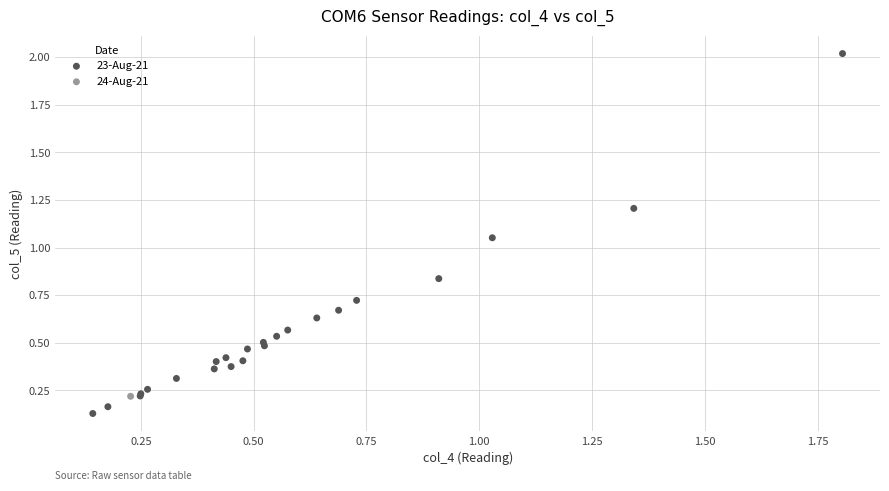

What are all the series names shown in the legend?

24-Aug-21, 23-Aug-21